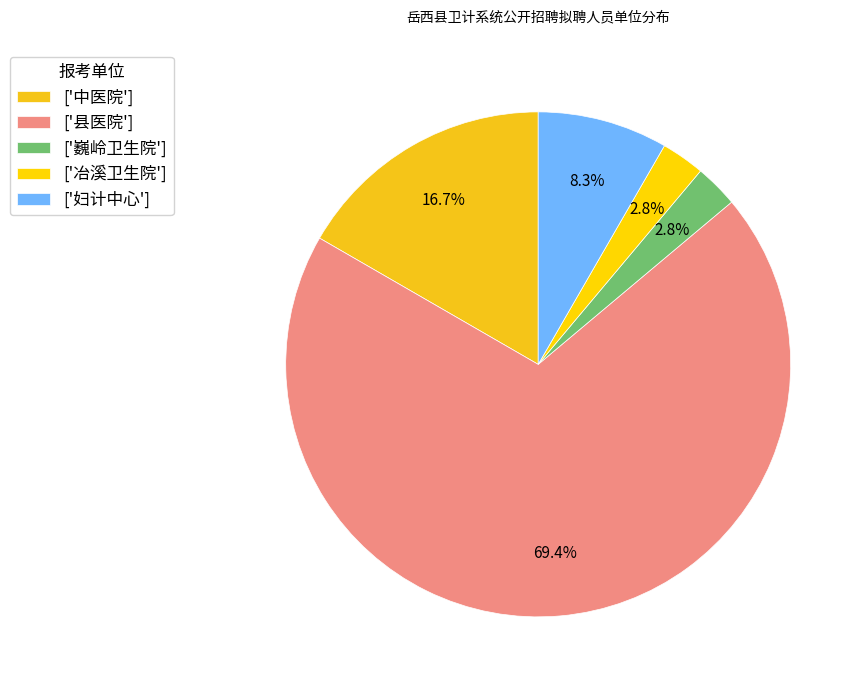

Count the number of slices in the pie.

5